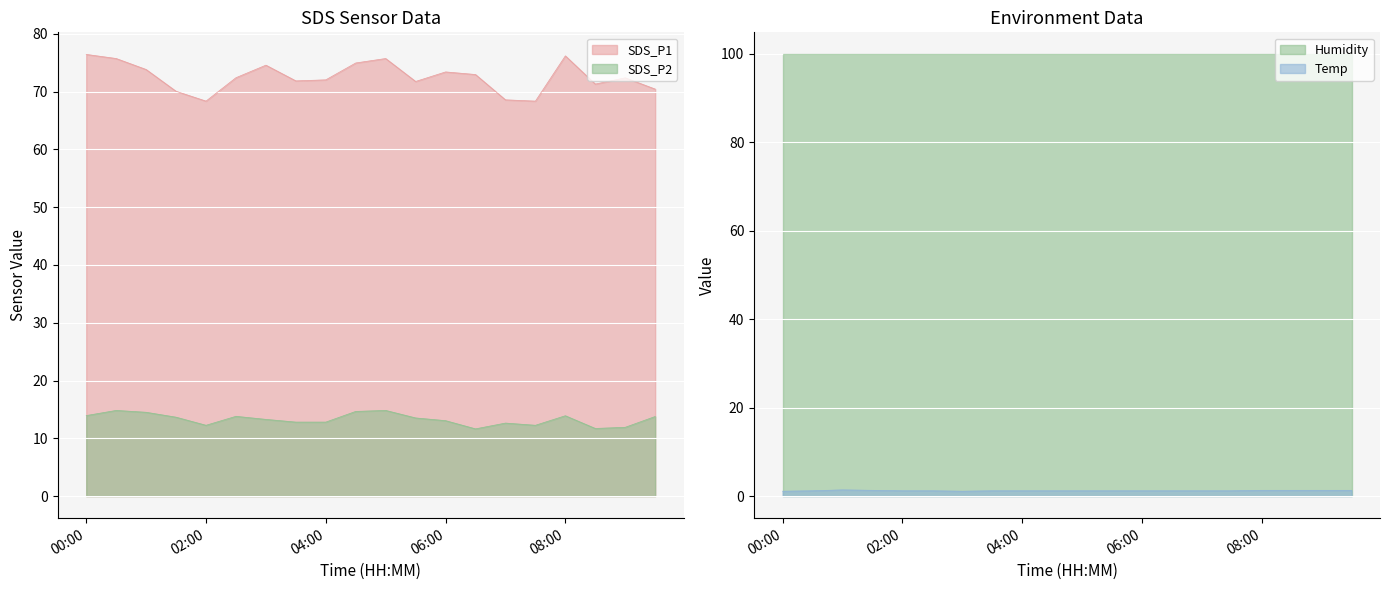

What is the difference between the SDS_P2 values at 05:30 and 09:30?

0.2